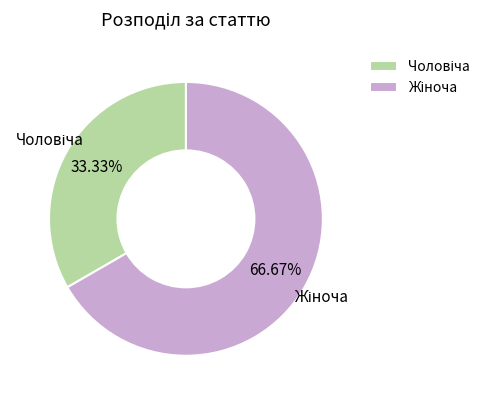

How many slices are in this pie chart?

2